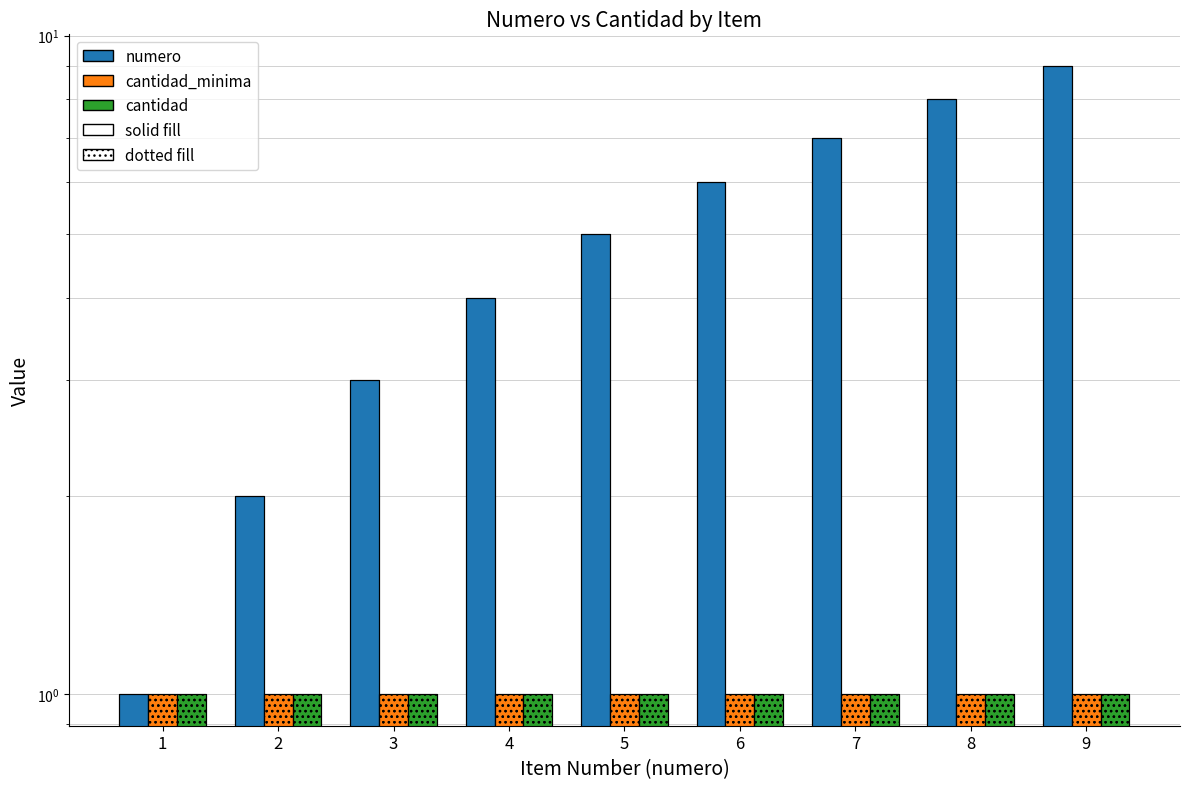

Is it true that cantidad equals 1 at 2?

True